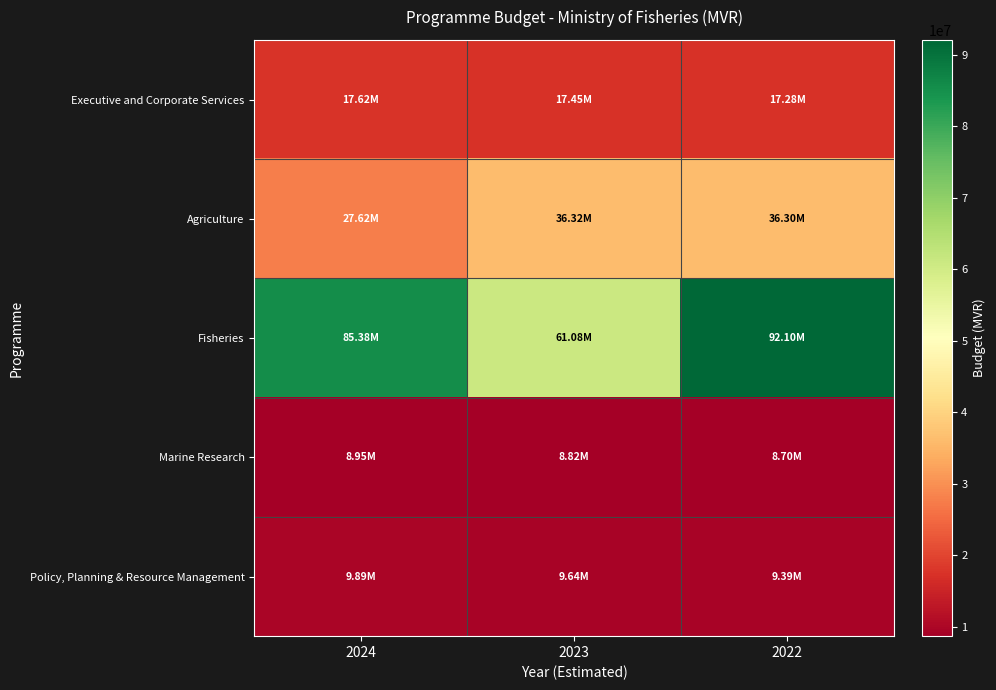

What is the total value across all series at 2023?

133297304